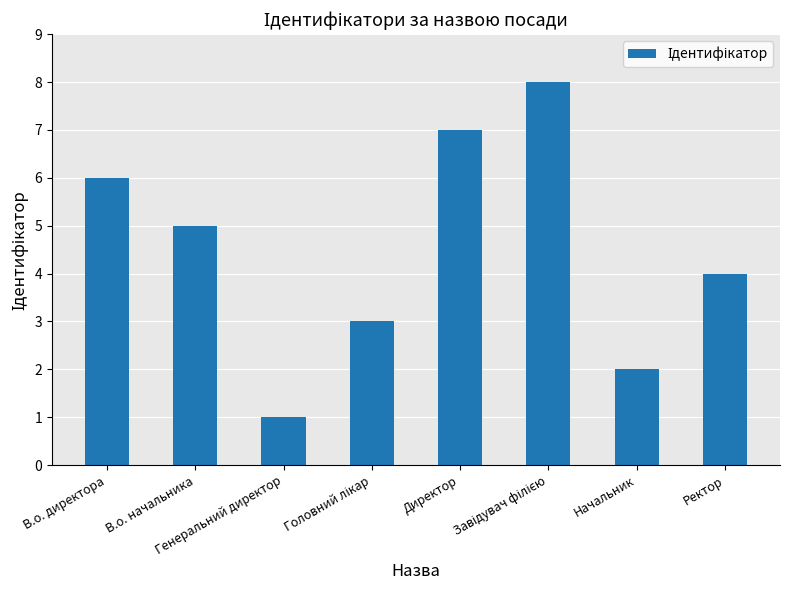

Which has a higher value, В.о. начальника or В.о. директора?

В.о. директора